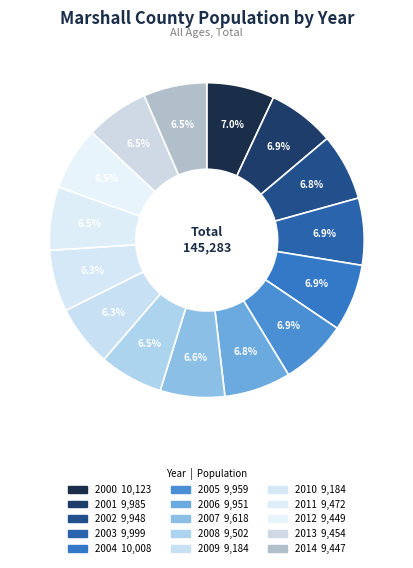

How much of the chart is everything except 2001?

93.1%